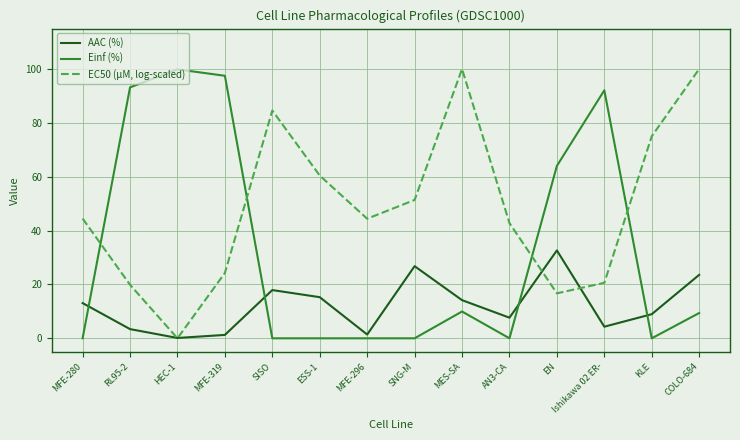

True or false: EC50 (µM, log-scaled) and Einf (%) intersect in this chart.

True